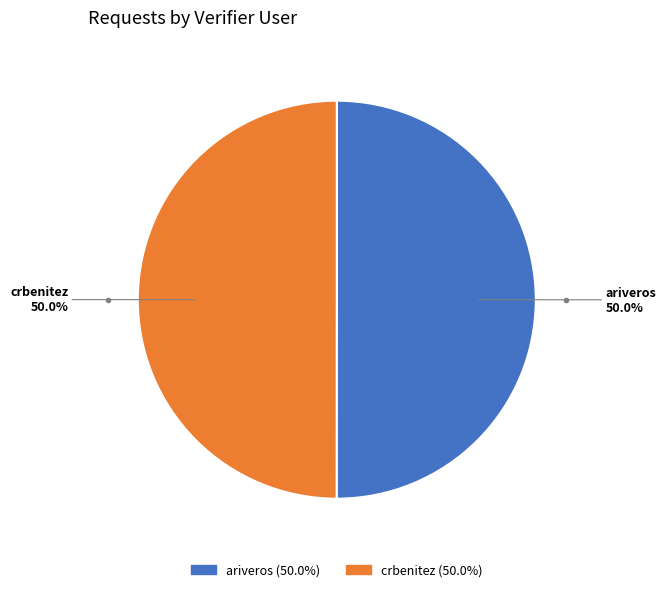

What is the ratio of the value at crbenitez to the value at ariveros?

1.0